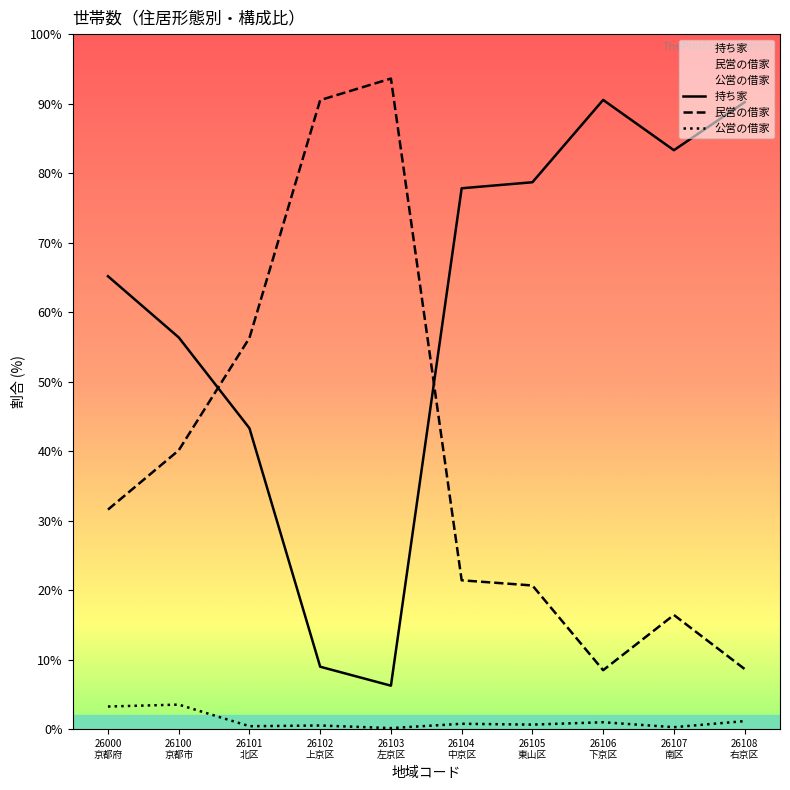

List the series in order of their overall mean, lowest first.

公営の借家, 民営の借家, 持ち家